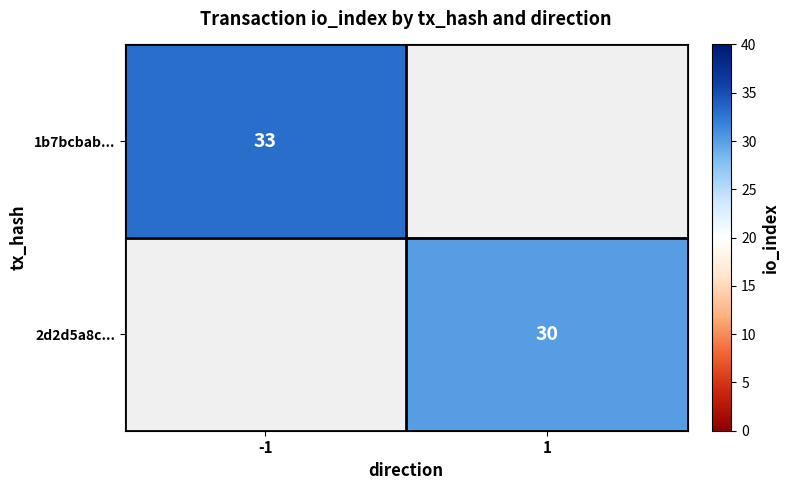

Which has a higher value, 1 or -1?

-1